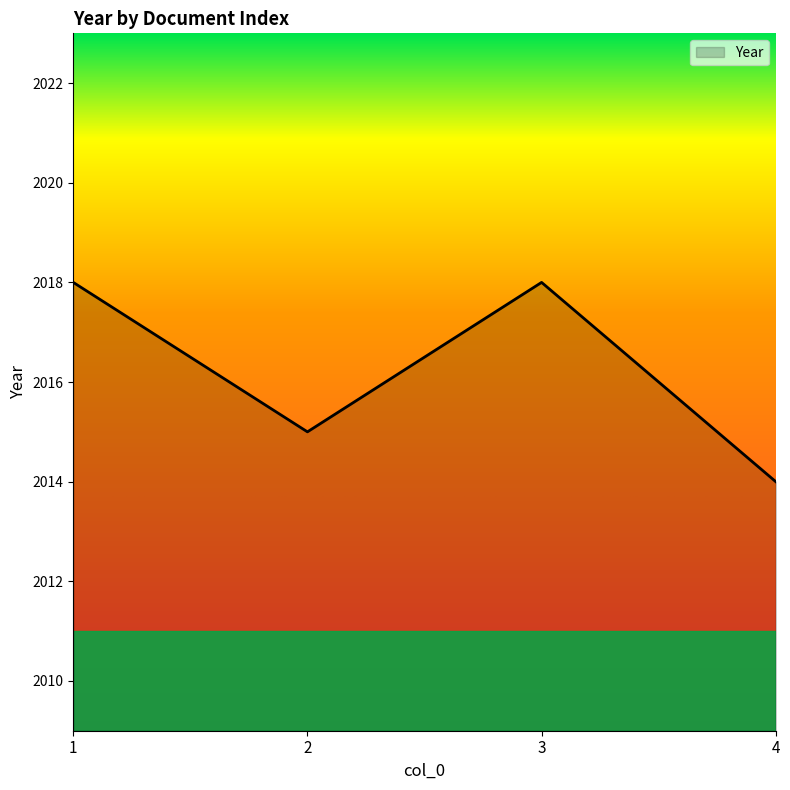

How many values are between 2015 and 2018?

3